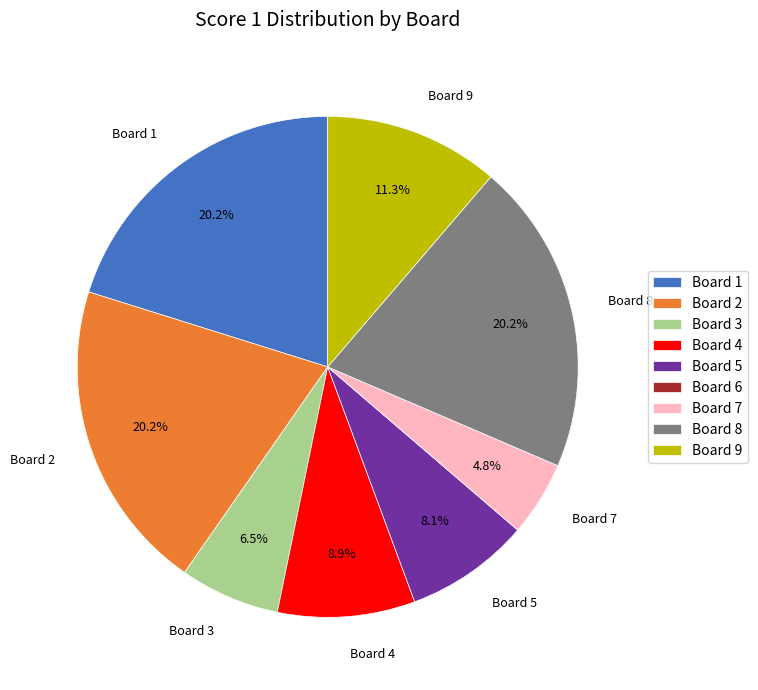

Does Board 3 represent more than half of the total?

No